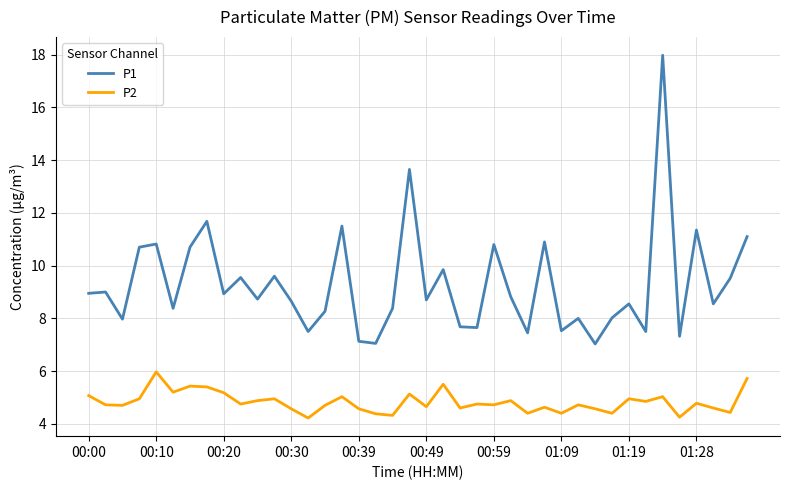

List the series in order of their overall mean, lowest first.

P2, P1